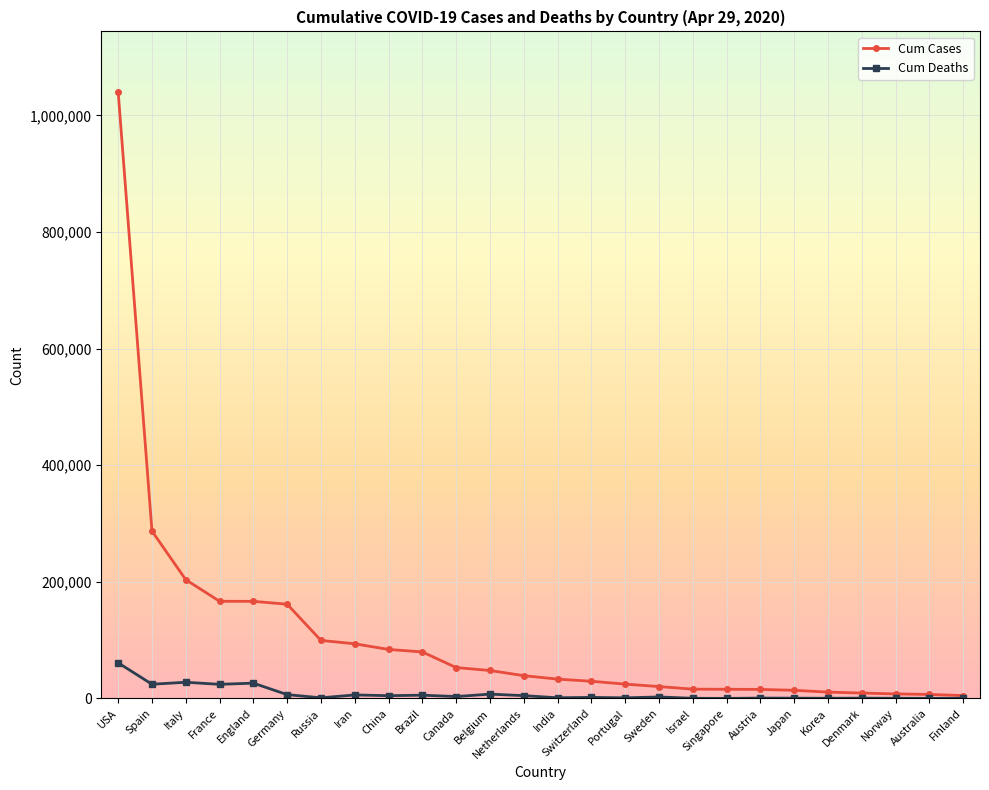

The Cum Cases series shows 83944 at China. True or false?

True